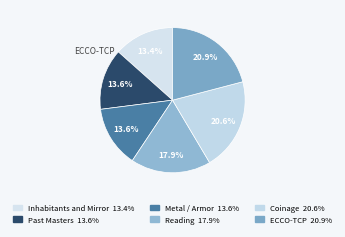

How many segments does this pie chart have?

6